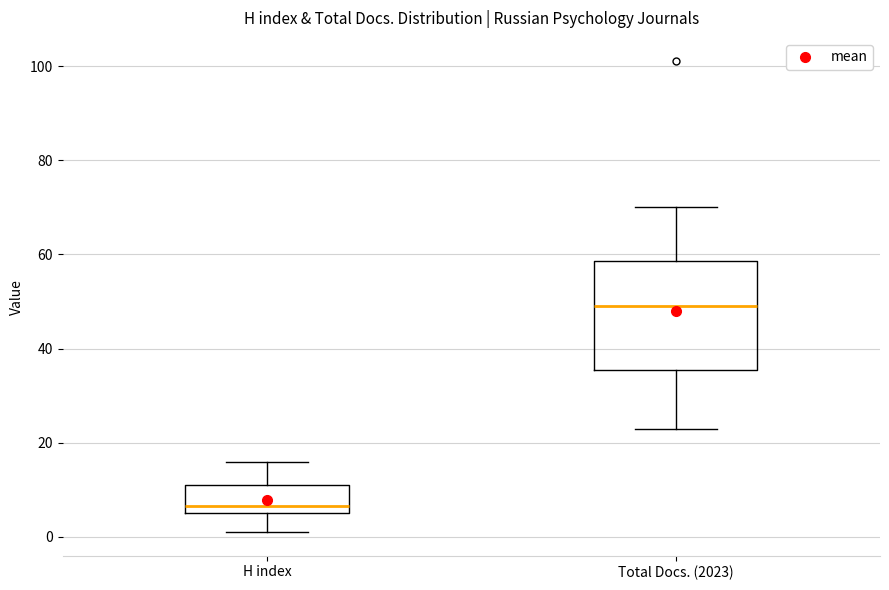

Which box is the tallest, from its lower edge to its upper edge?

Total Docs. (2023)